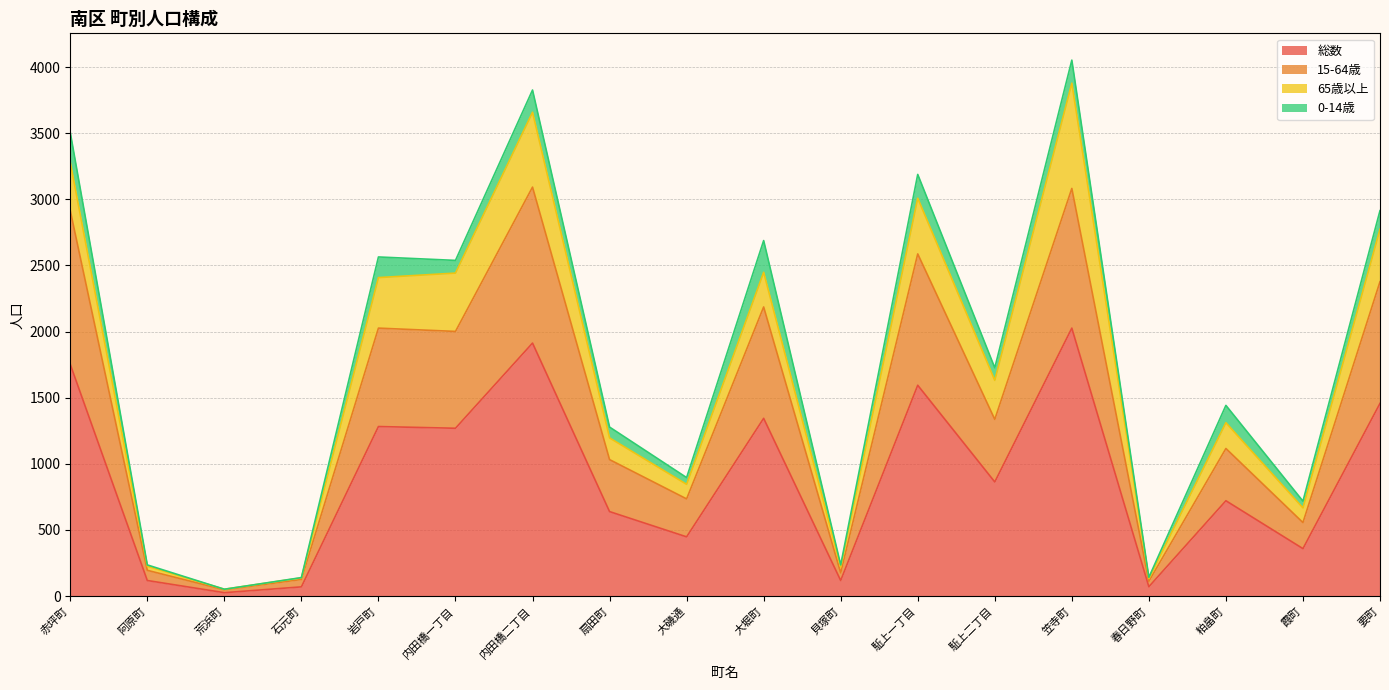

What is the highest value of the 総数 series?

2026